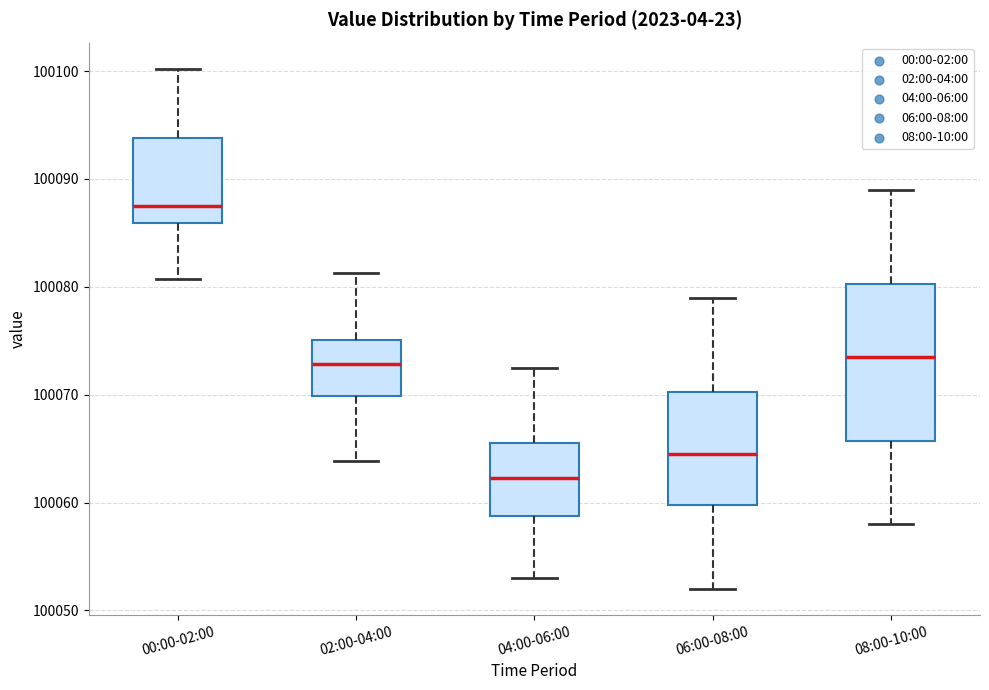

Reading left to right, transcribe this box plot: for each box, give where its median line is, the range the box spans, and where its two whiskers end, as read against the y-axis. The values are not printed on the chart, so give them approximately, as read against the axis.

00:00-02:00: median 100088, box 100086 to 100094, whiskers 100081 to 100100
02:00-04:00: median 100073, box 100070 to 100075, whiskers 100064 to 100081
04:00-06:00: median 100062, box 100059 to 100066, whiskers 100053 to 100073
06:00-08:00: median 100065, box 100060 to 100070, whiskers 100052 to 100079
08:00-10:00: median 100074, box 100066 to 100080, whiskers 100058 to 100089